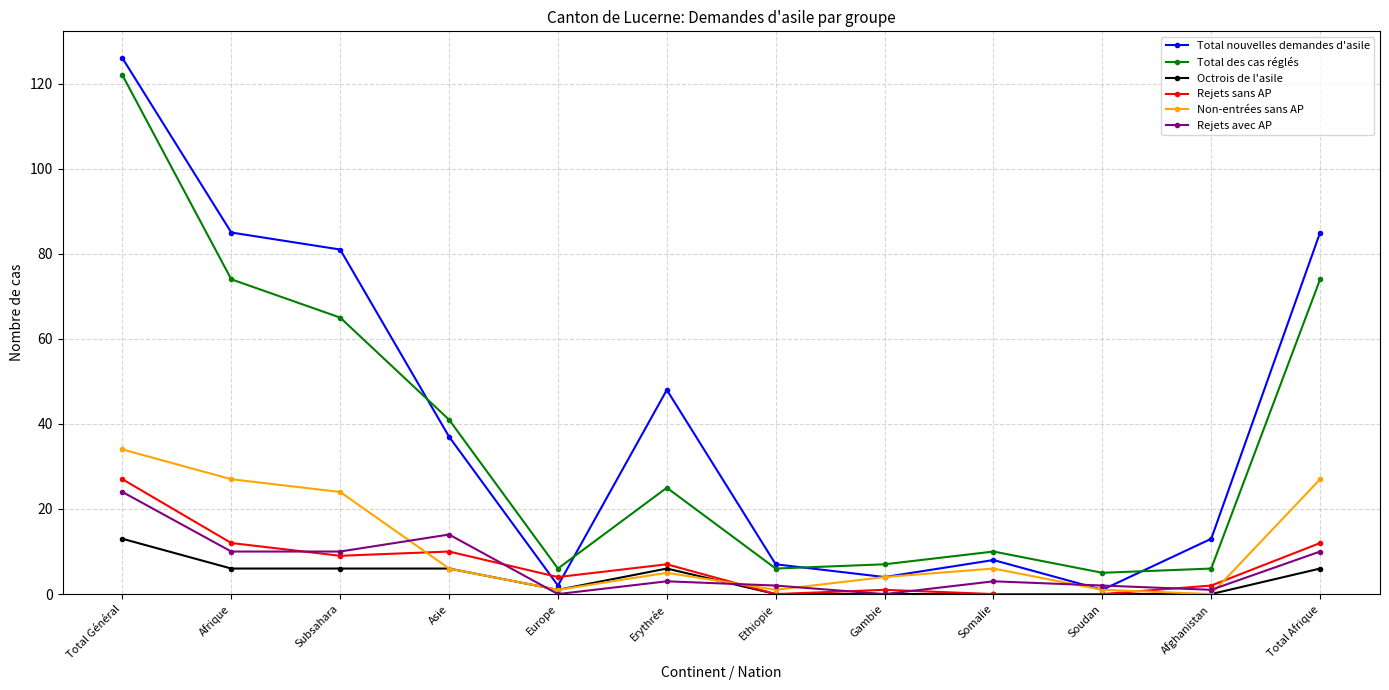

The Rejets sans AP series shows 27 at Total Général. True or false?

True